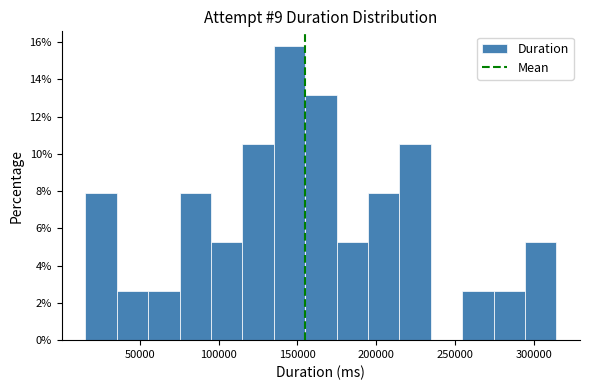

Around what value on the x-axis is the tallest bar? Give the approximate position of its centre, as read against the axis.

145000